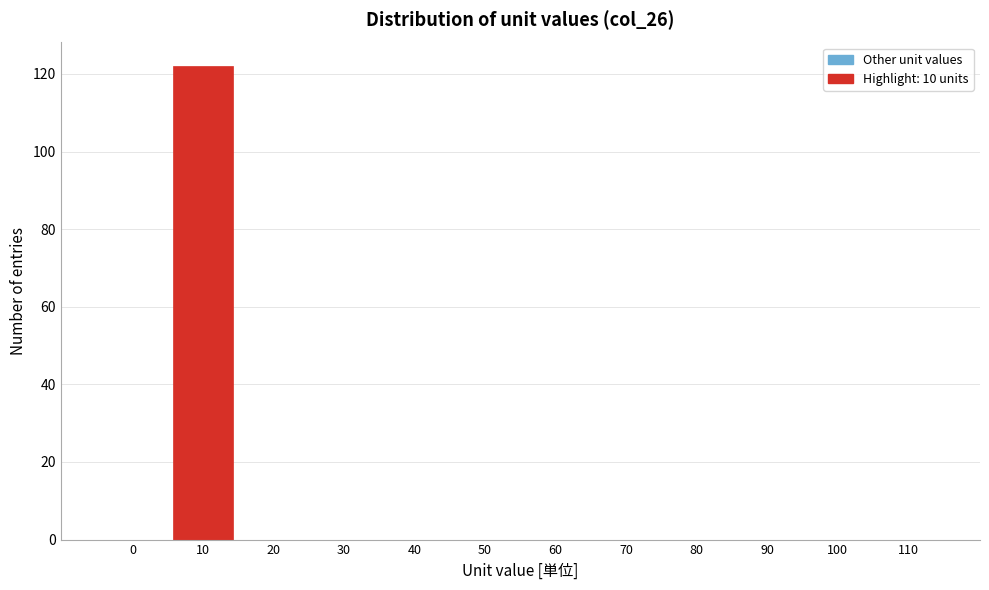

Reading left to right, what are all the values shown in this chart?

0=0	10=122	20=0	30=0	40=0	50=0	60=0	70=0	80=0	90=0	100=0	110=0